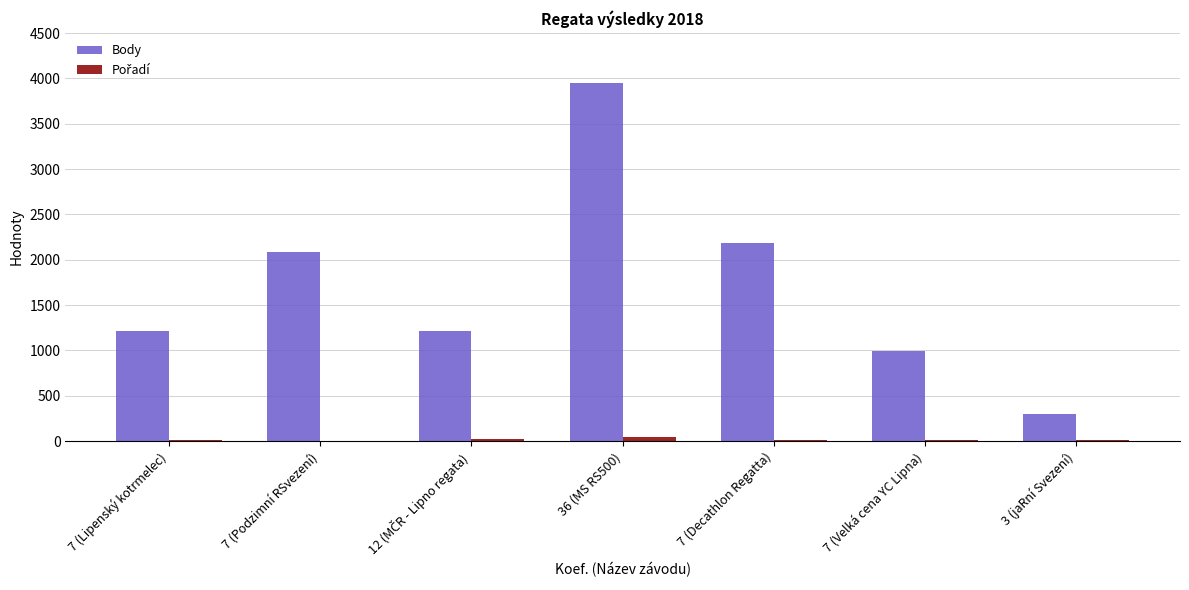

The Body series shows 3952 at 36 (MS RS500). True or false?

True